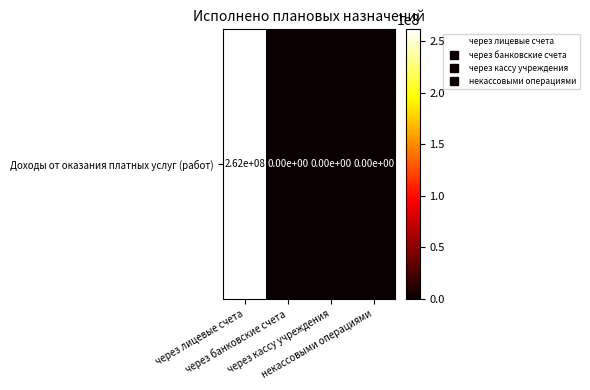

List the labels in order of value, smallest first.

через банковские счета, через кассу учреждения, некассовыми операциями, через лицевые счета